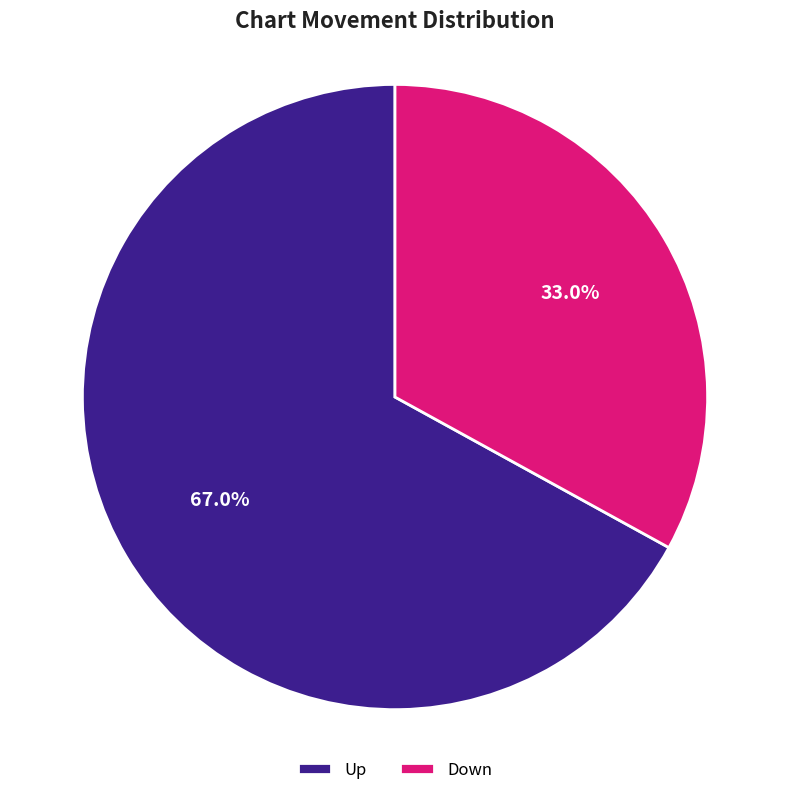

What is the largest slice in the pie chart?

Up